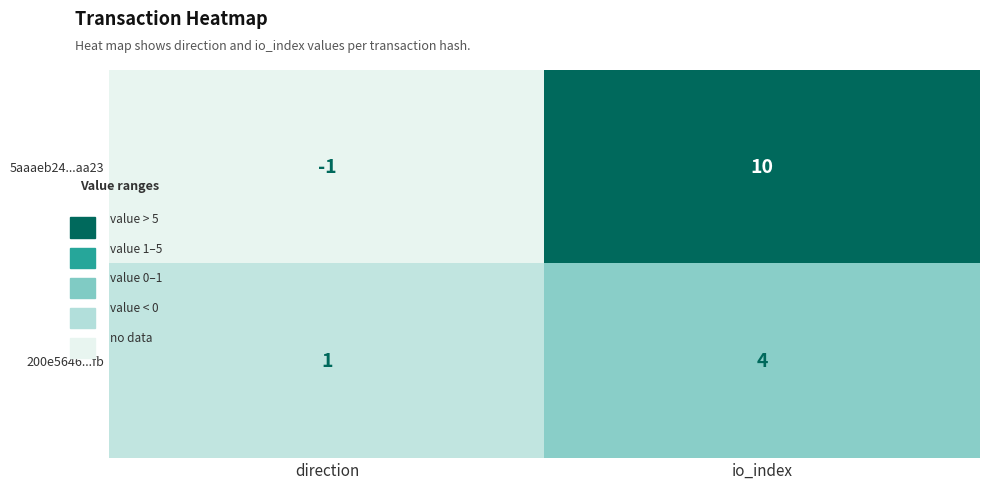

What is the difference between the highest and lowest values at io_index?

6